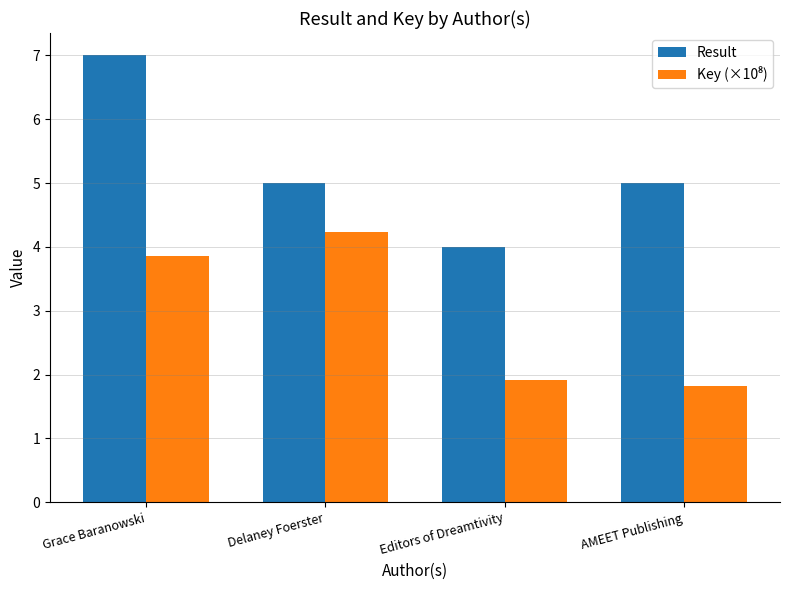

What is the greatest value displayed?

7.0